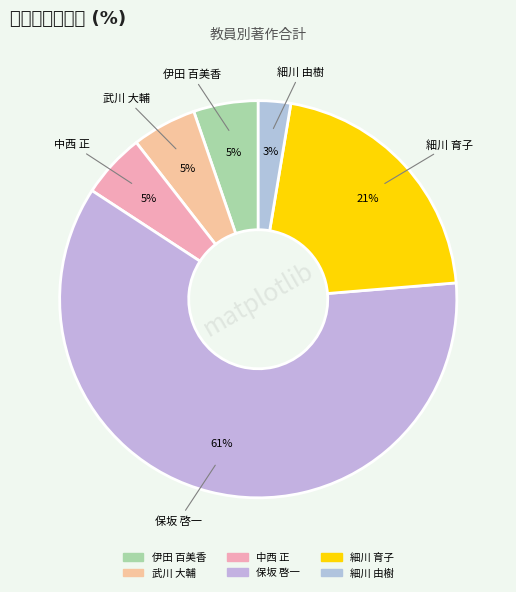

To the nearest percent, what portion does 保坂 啓一 represent?

61%